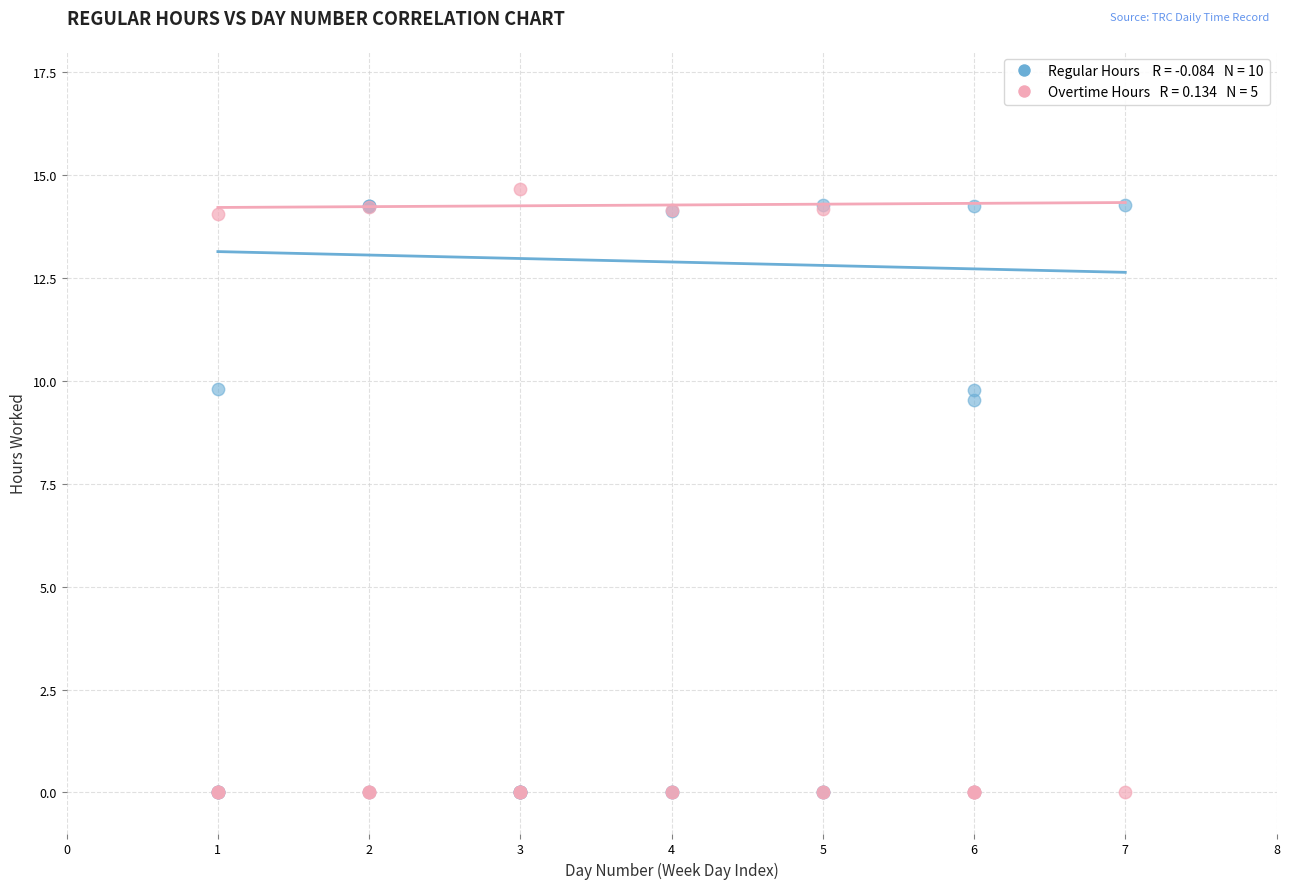

Across all series, what Y value is closest to 7?

9.5